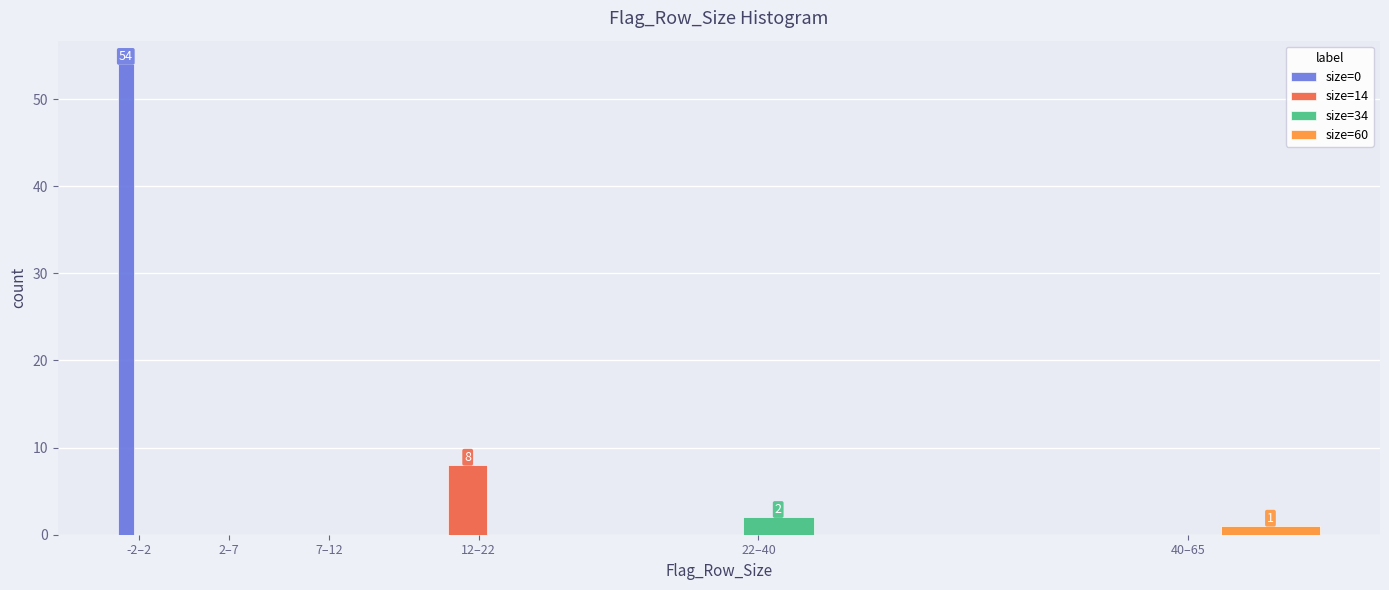

Reading right to left, extract all data points from this chart.

size=0: 0	0	0	0	0	54
size=14: 0	0	8	0	0	0
size=34: 0	2	0	0	0	0
size=60: 1	0	0	0	0	0